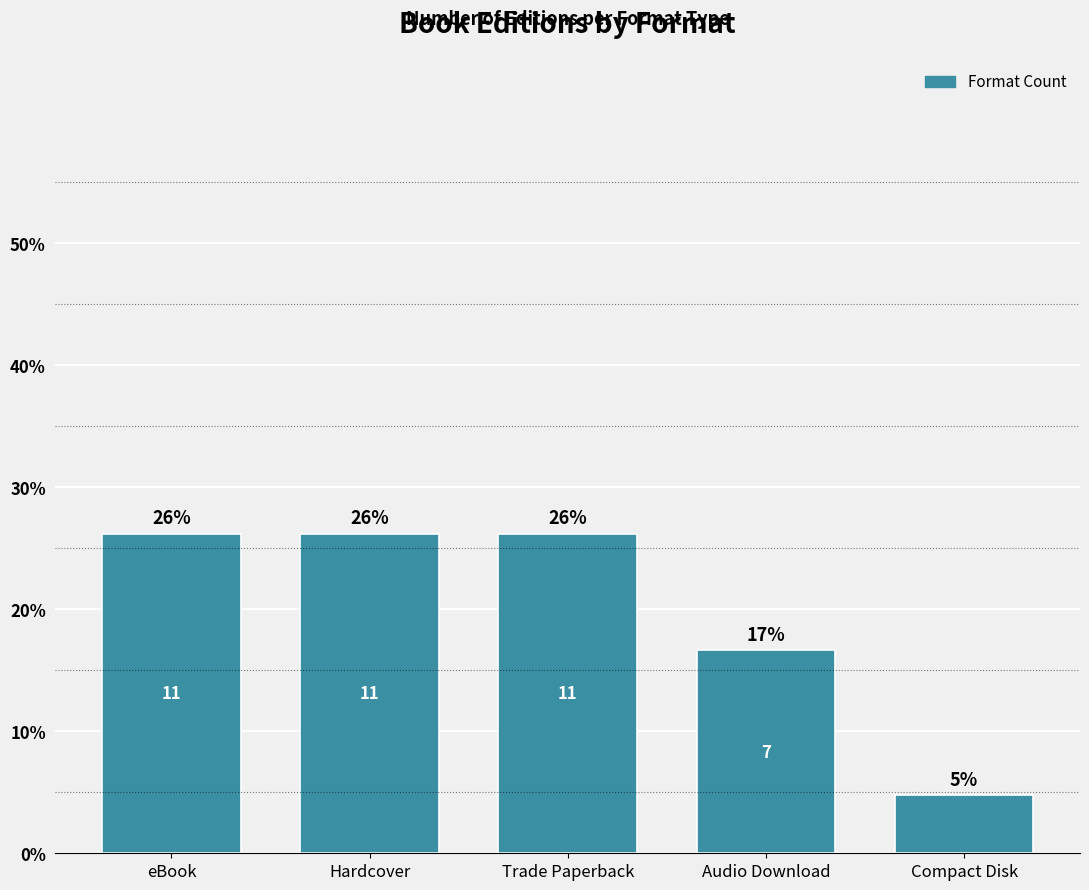

Are the bars horizontal?

No